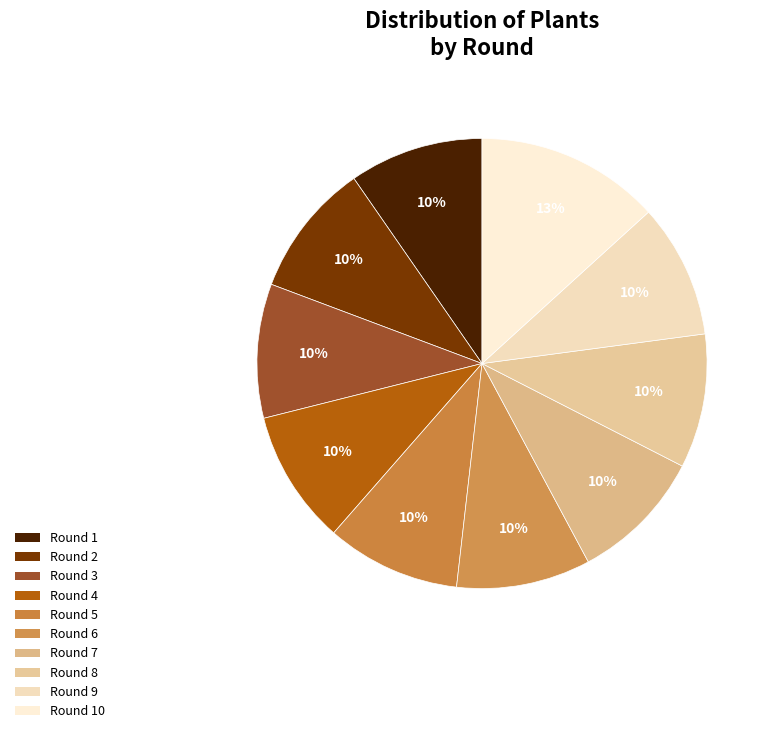

Combined, do Round 3 and Round 4 account for over 50%?

No